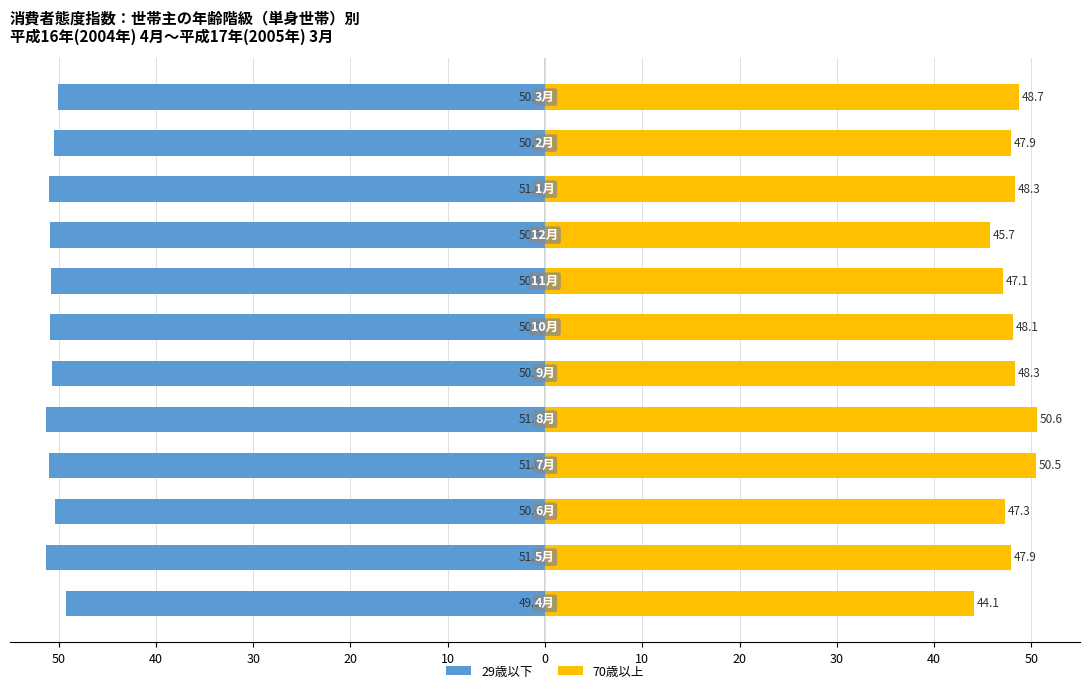

How many series are shown in this chart?

2